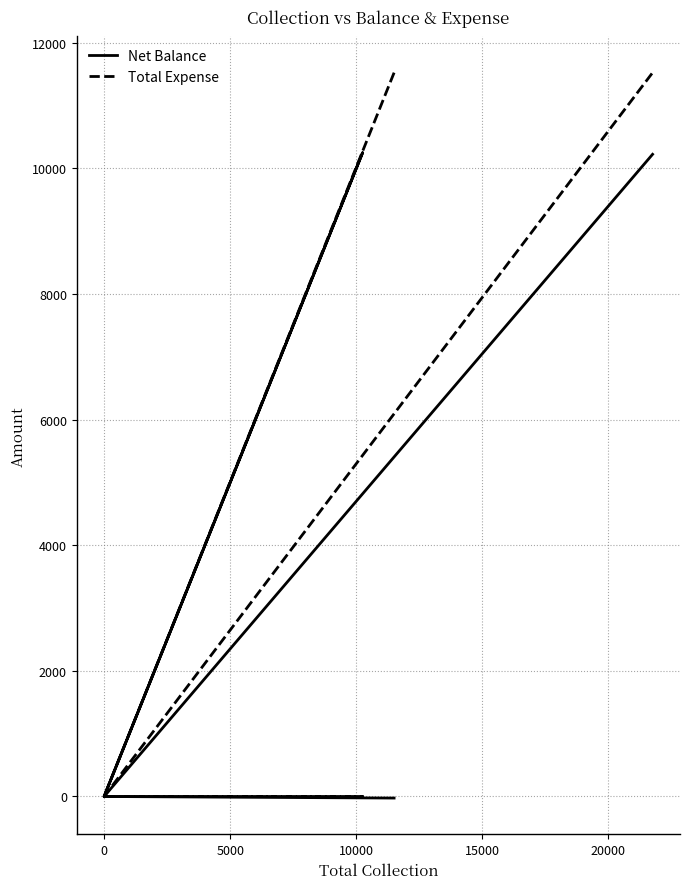

Which has a higher value, 5000 or −5000?

5000